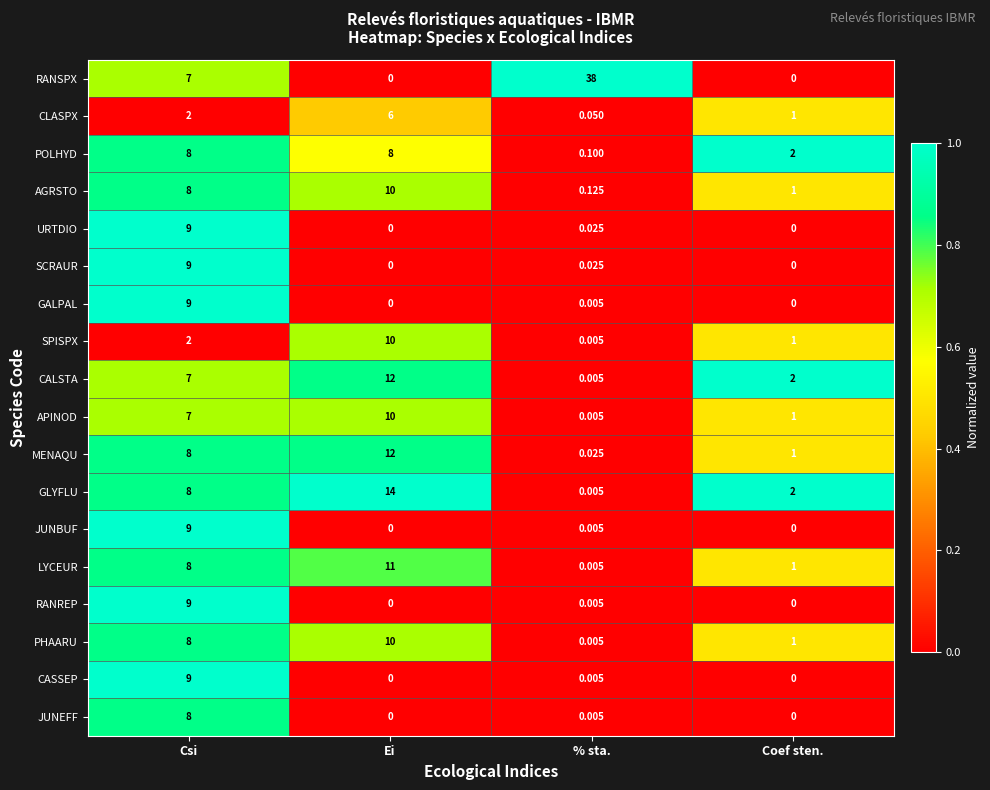

How many distinct data groups are displayed?

18